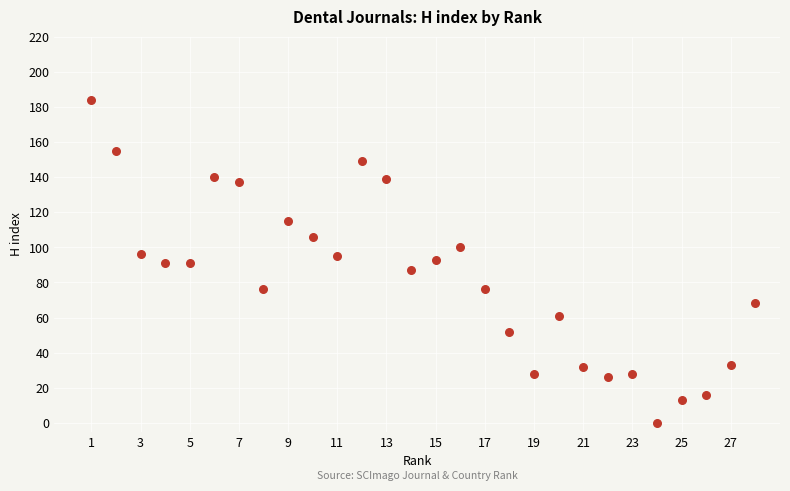

What is the range of X values (max minus min)?

27